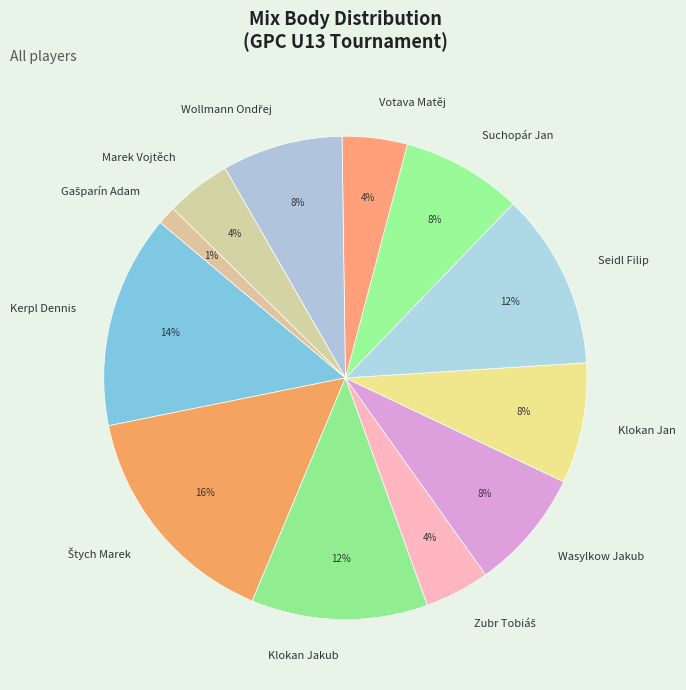

How many segments does this pie chart have?

12